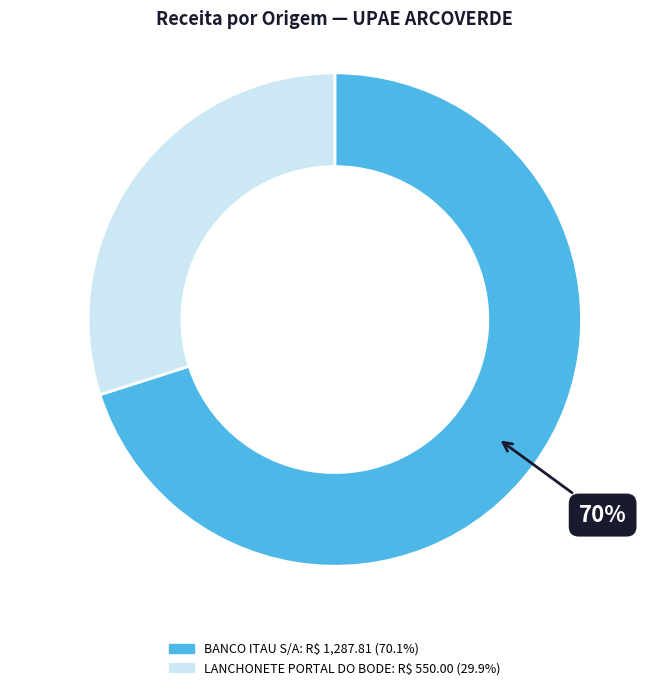

Is there any slice that represents more than half of the pie?

Yes